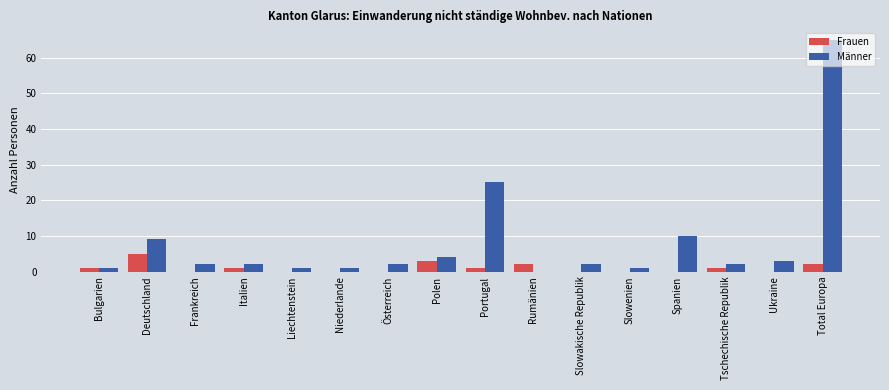

At which label is Männer closest to 32?

Portugal